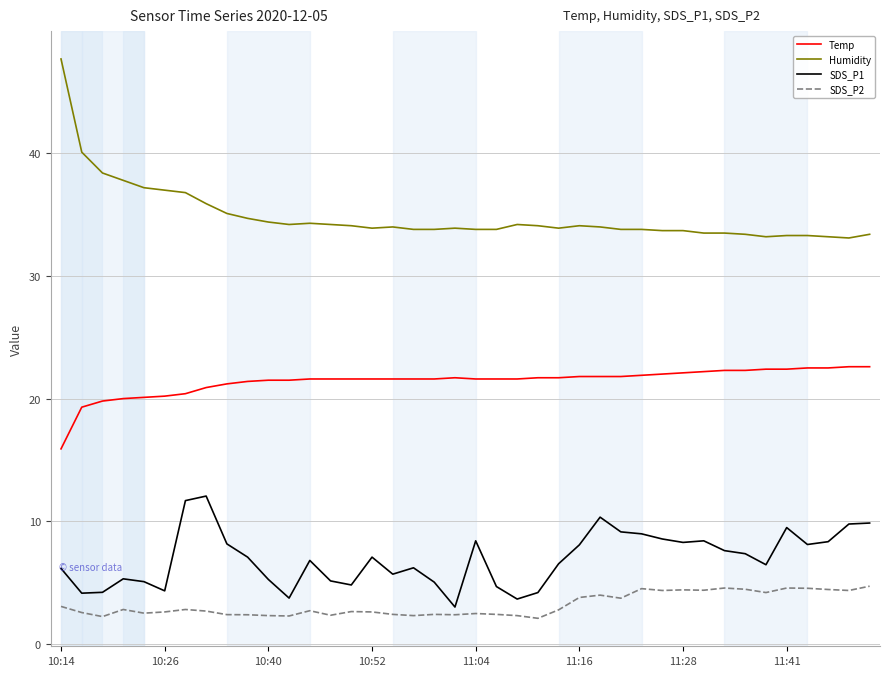

True or false: Humidity and SDS_P1 cross at least once.

False